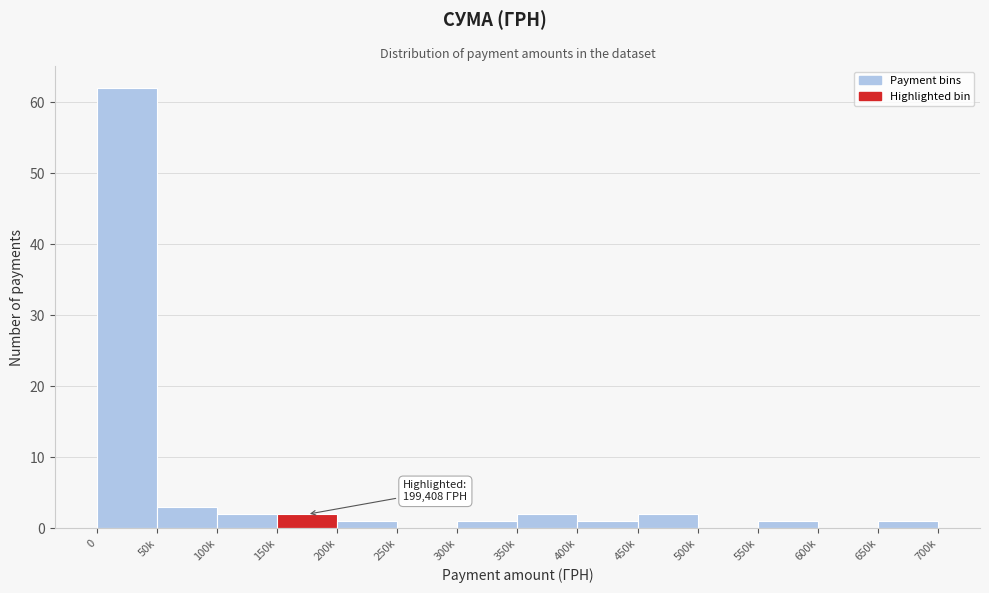

Reading right to left, transcribe all the data shown in this chart.

650k=1	600k=0	550k=1	500k=0	450k=2	400k=1	350k=2	300k=1	250k=0	200k=1	150k=2	100k=2	50k=3	0=62